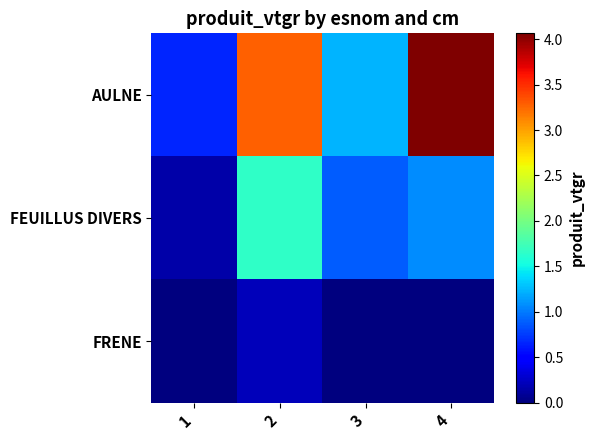

What is the total value across all series at 3?

2.1